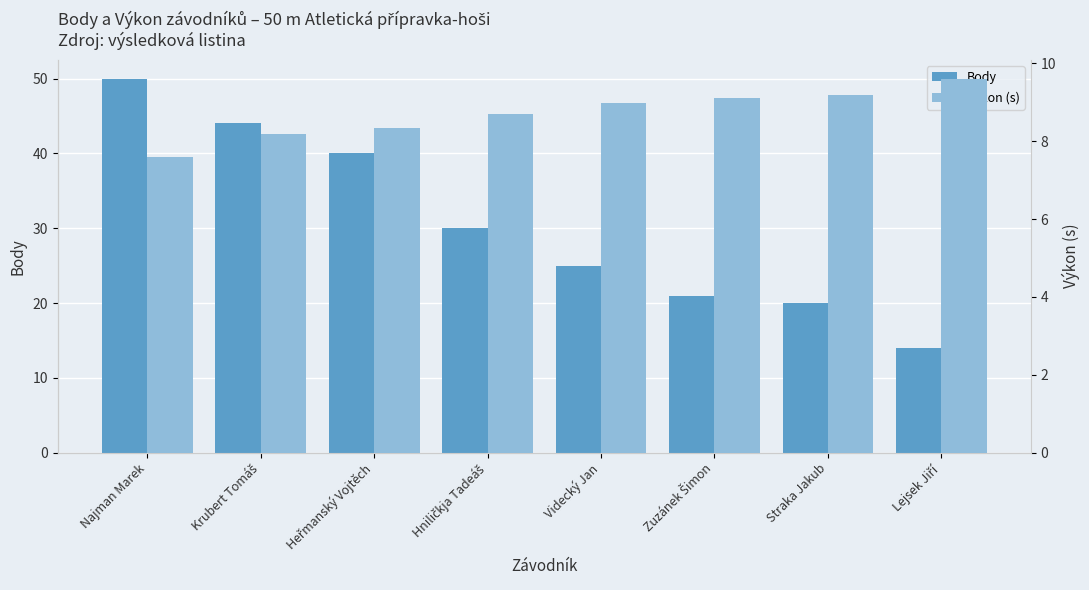

Between Lejsek Jiří and Hniličkja Tadeáš, which is larger?

Hniličkja Tadeáš